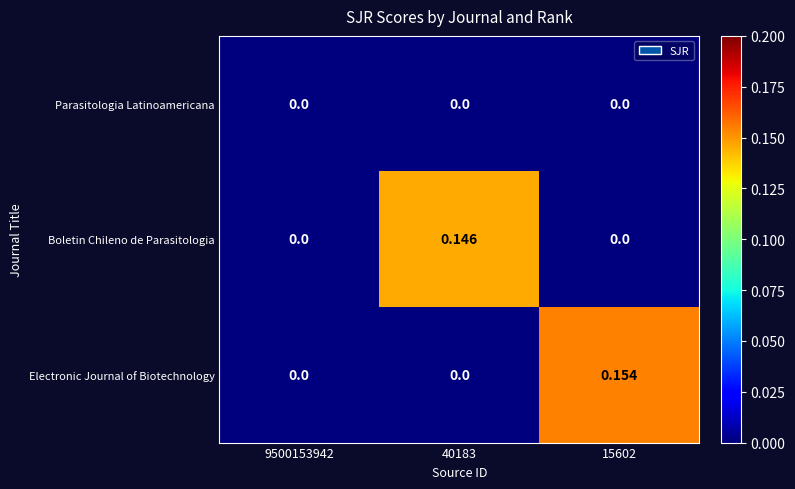

Which series has the largest range (max minus min)?

Electronic Journal of Biotechnology